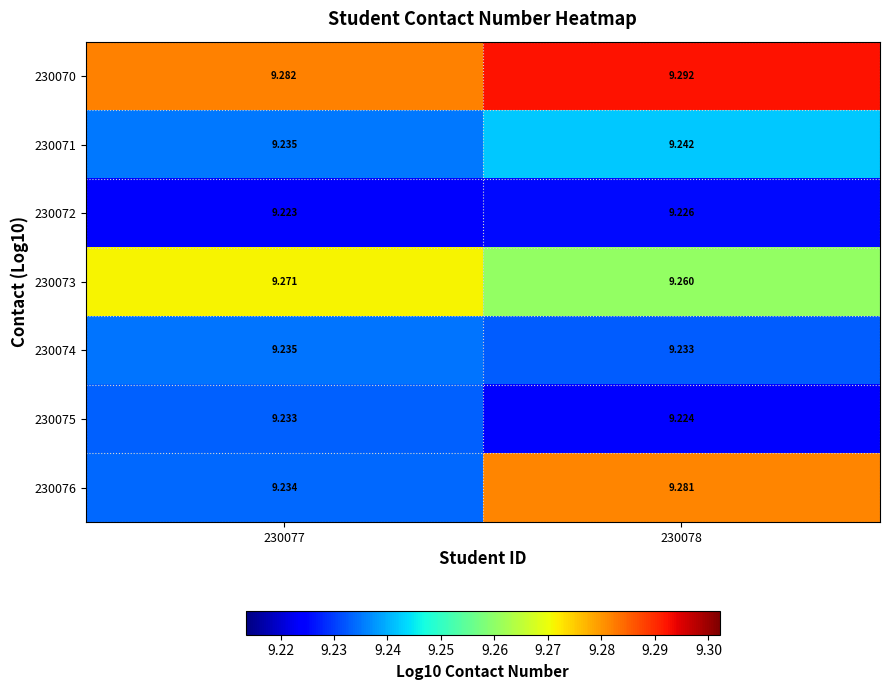

Is the value of 230074 at 230077 greater than the value of 230076 at 230078?

No